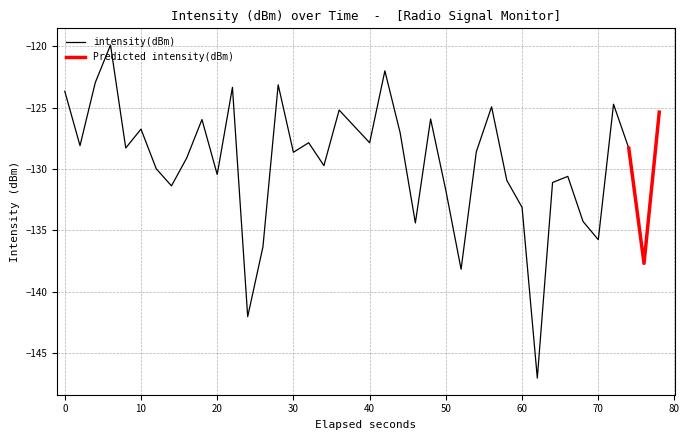

Is it true that intensity(dBm) equals -183.0 at 70?

False